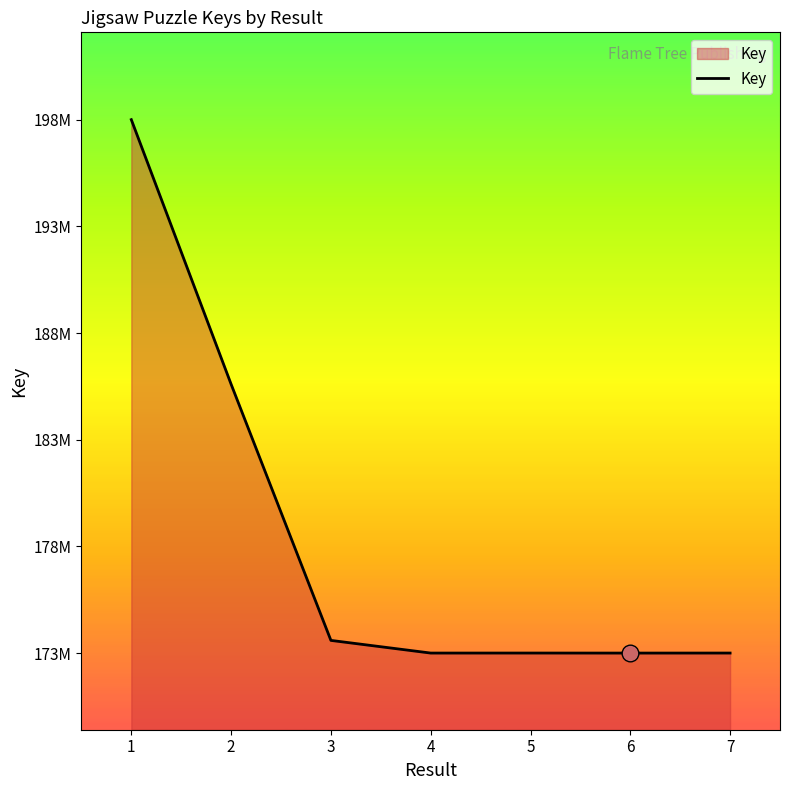

Does the chart have visible grid lines?

No